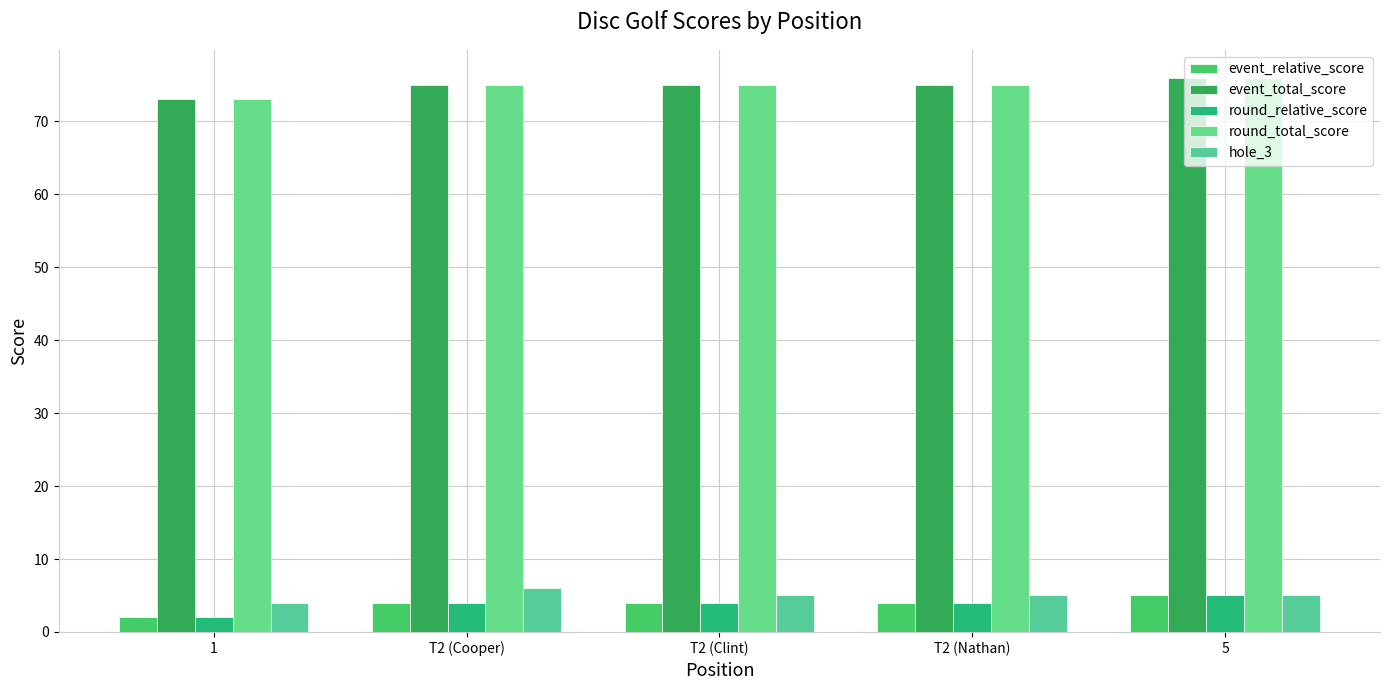

What is the total value across all series at 5?

167